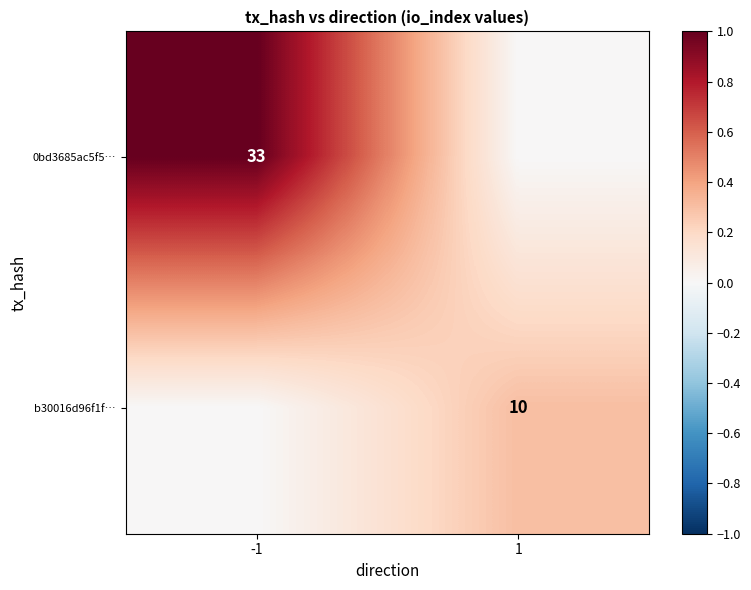

Is the value of b30016d96f1f… at 1 greater than the value of 0bd3685ac5f5… at -1?

No